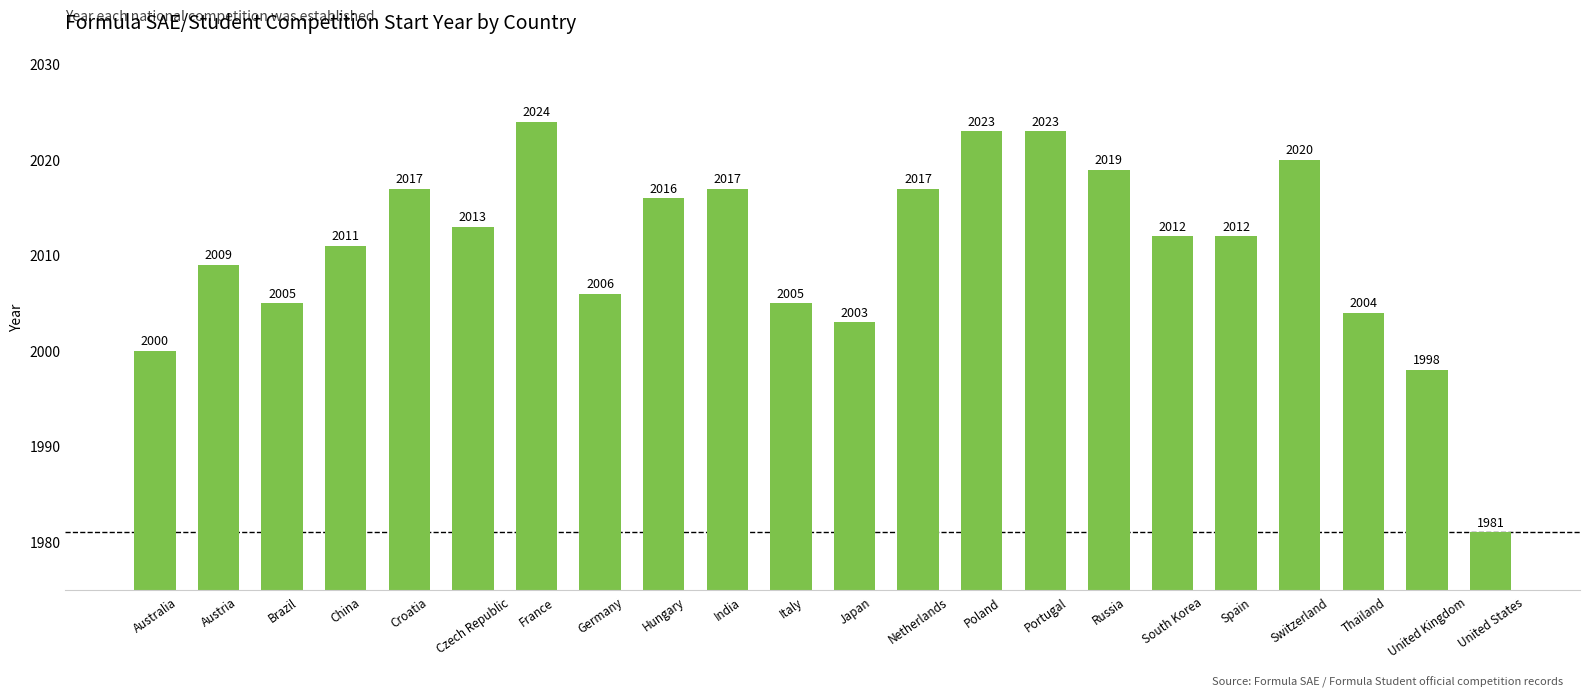

What is the maximum value shown in the chart?

2024